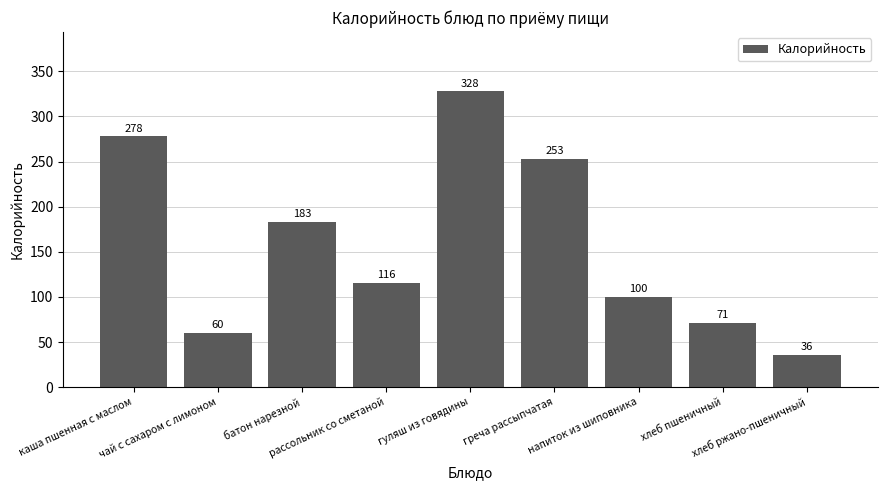

What is the sum of all values?

1425